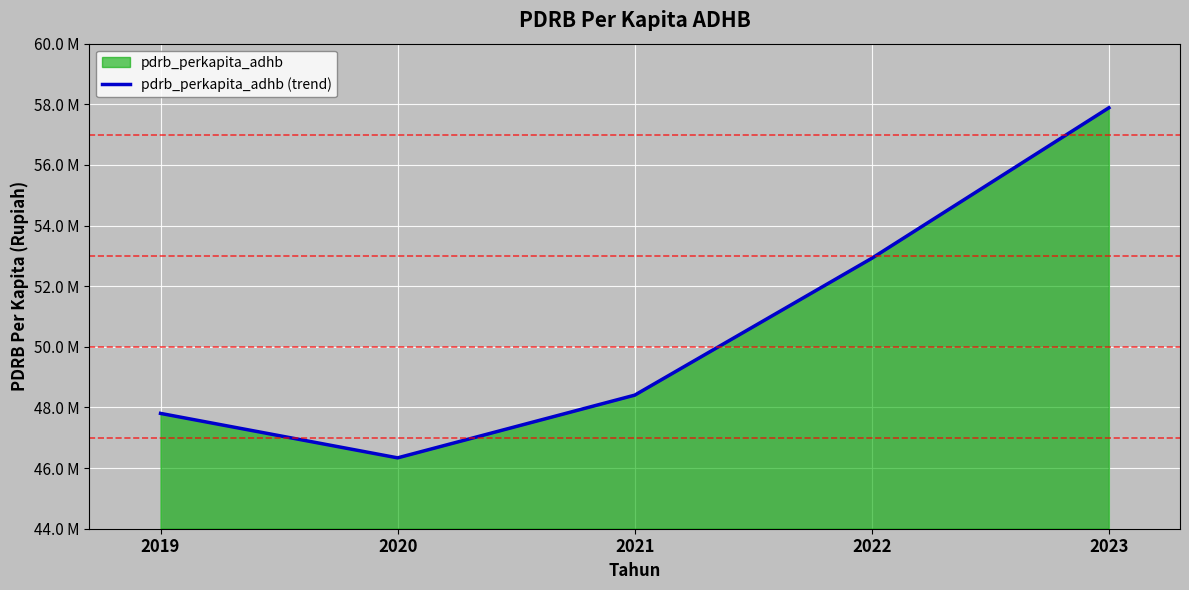

At which label does the data first exceed 48406114?

2022